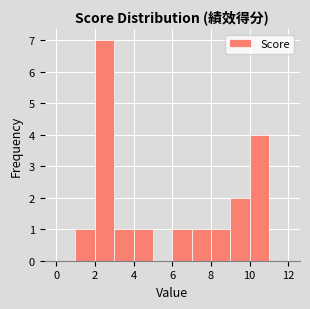

Reading left to right, list every bar in this chart as the range it spans on the x-axis followed by its height. The values are not printed on the chart, so give them approximately, as read against the axis.

0 to 1: 0
1 to 2: 1
2 to 3: 7
3 to 4: 1
4 to 5: 1
5 to 6: 0
6 to 7: 1
7 to 8: 1
8 to 9: 1
9 to 10: 2
10 to 11: 4
11 to 12: 0